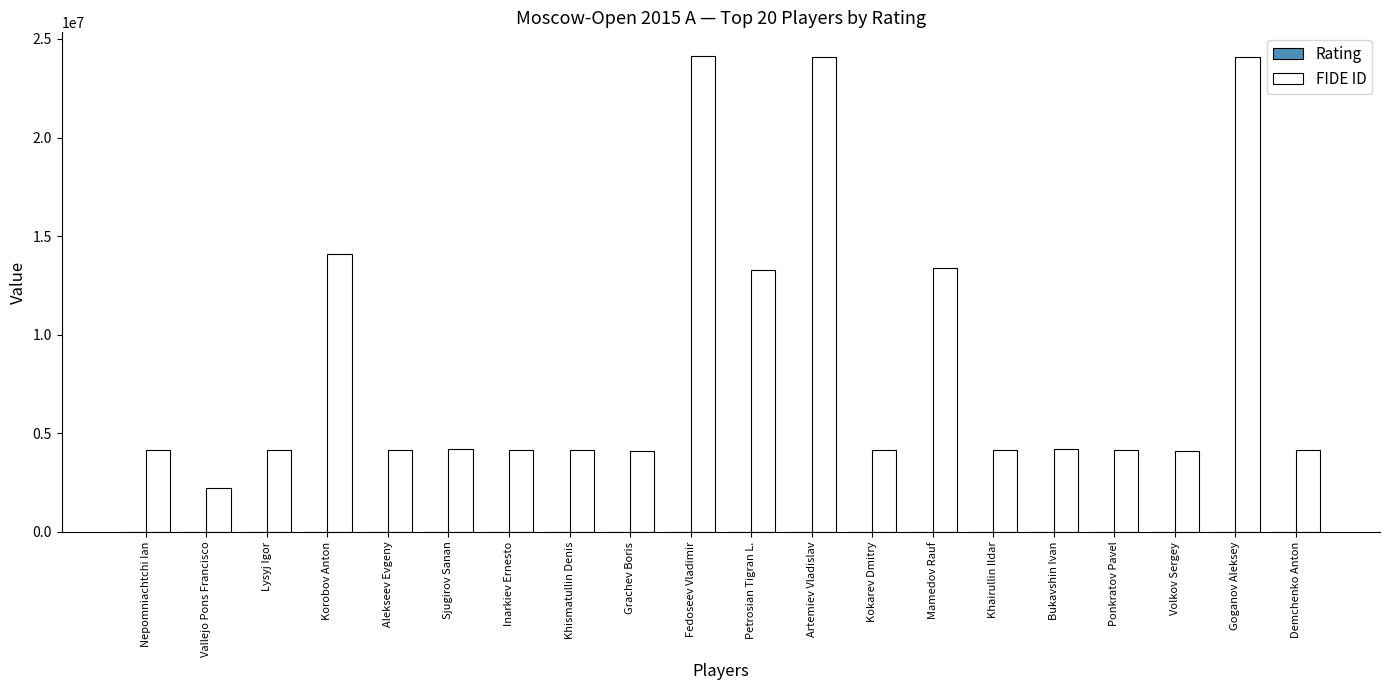

Is it true that FIDE ID equals 6032312 at Goganov Aleksey?

False